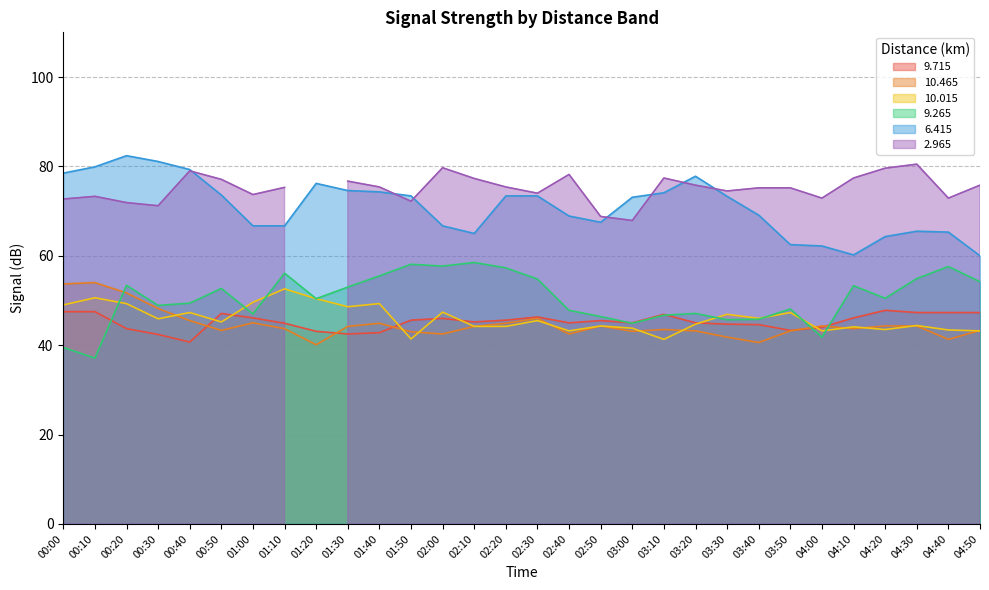

True or false: 6.415 and 10.465 cross at least once.

False